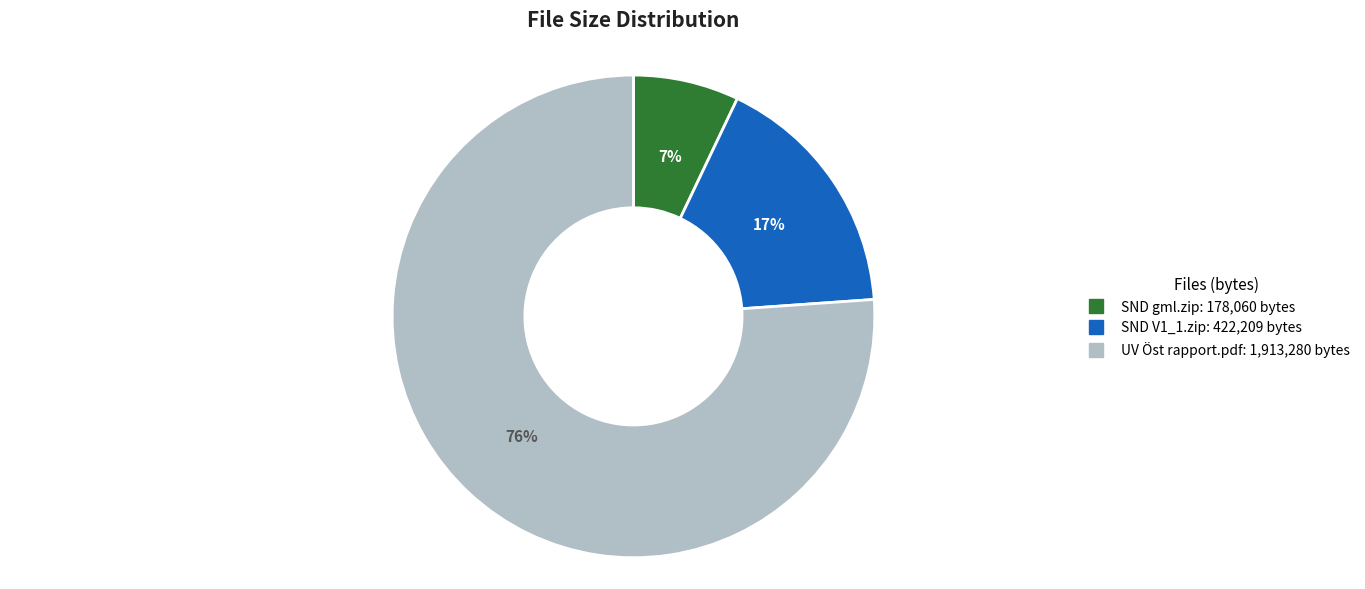

How many segments does this pie chart have?

3